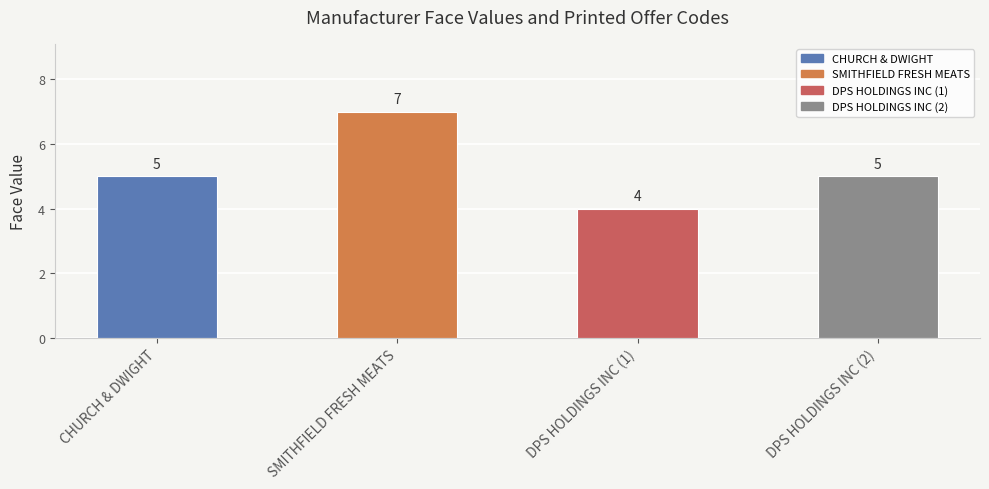

The value at SMITHFIELD FRESH MEATS is 3. True or false?

False